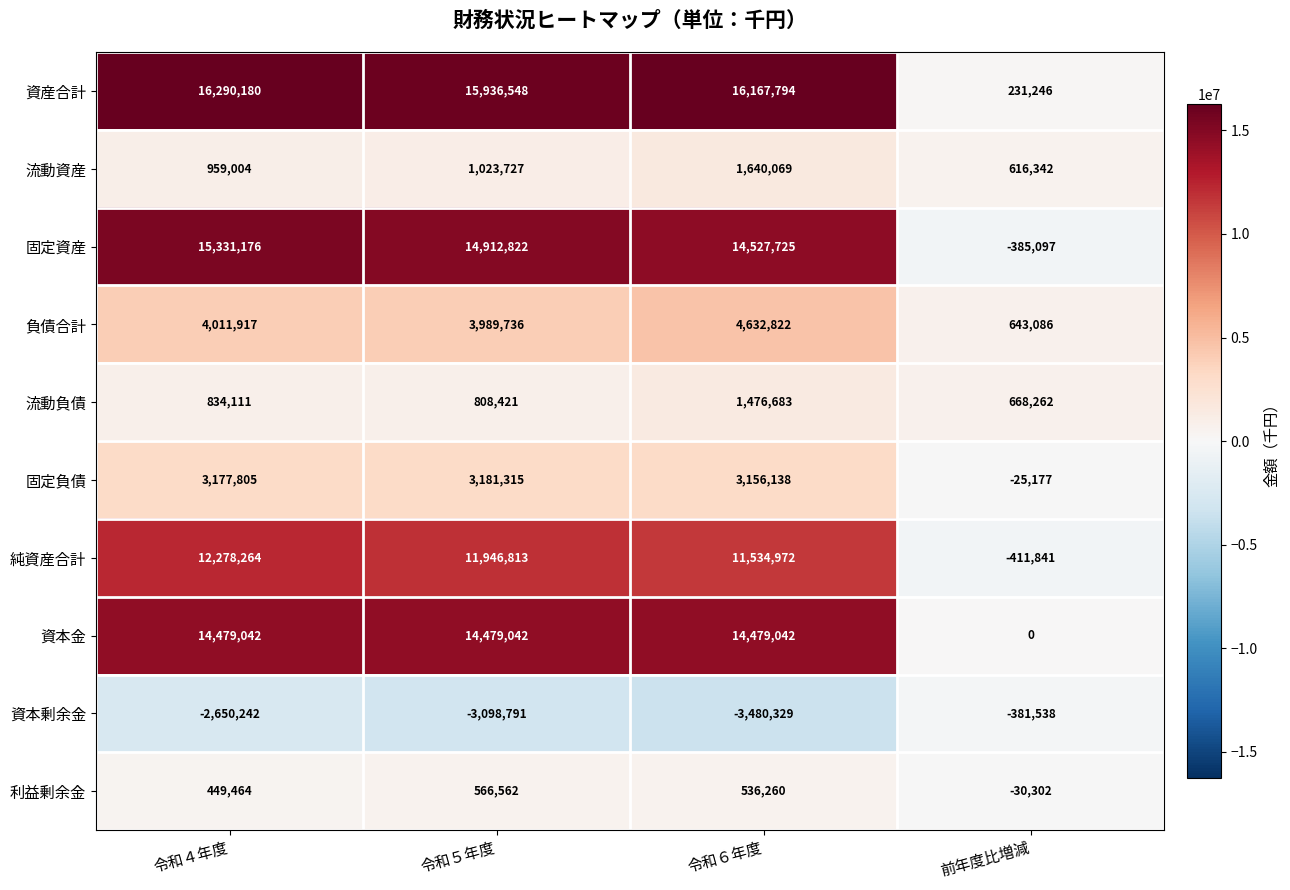

Rank the series at 令和５年度 from highest to lowest value.

資産合計, 固定資産, 資本金, 純資産合計, 負債合計, 固定負債, 流動資産, 流動負債, 利益剰余金, 資本剰余金